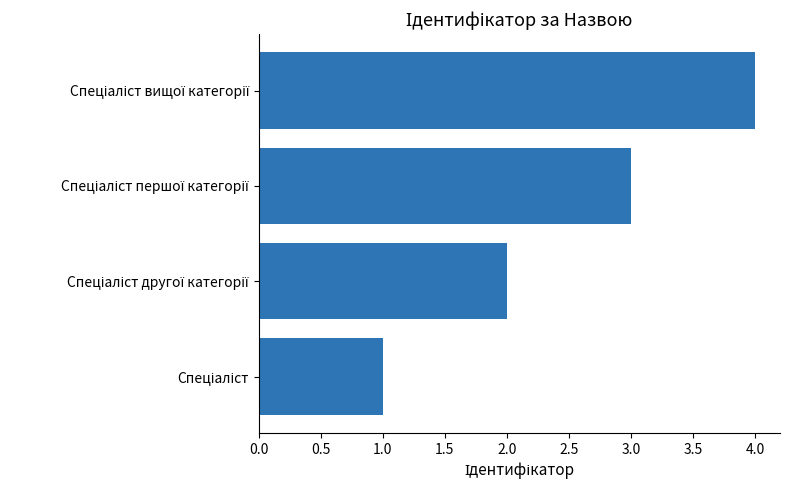

What is the greatest value displayed?

4